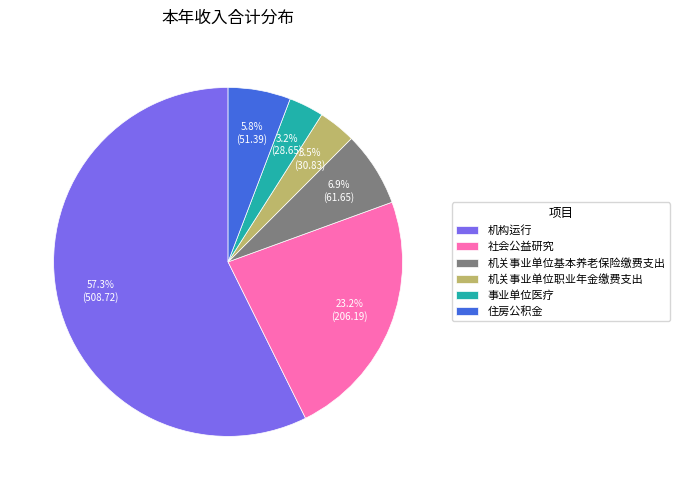

What percentage is the 机构运行 slice, to the nearest percent?

57%